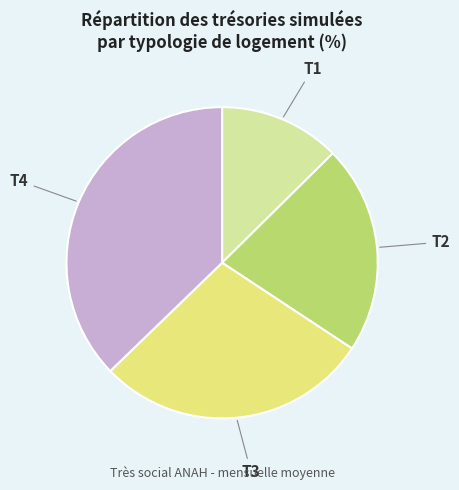

The T2 slice represents 22% of the pie. True or false?

True